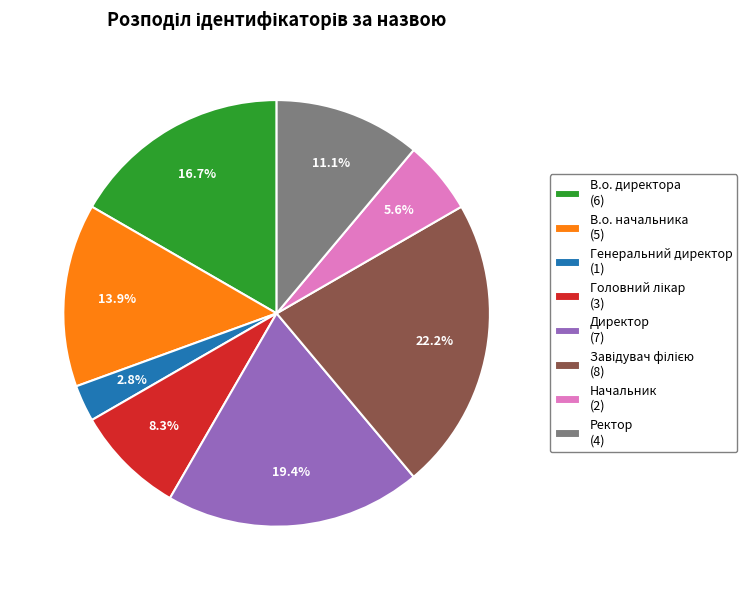

Is it true that Начальник is 1% of the pie?

False